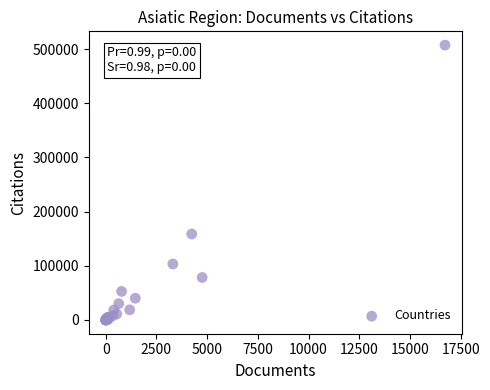

What Y value in the scatter plot is closest to 253676?

158696